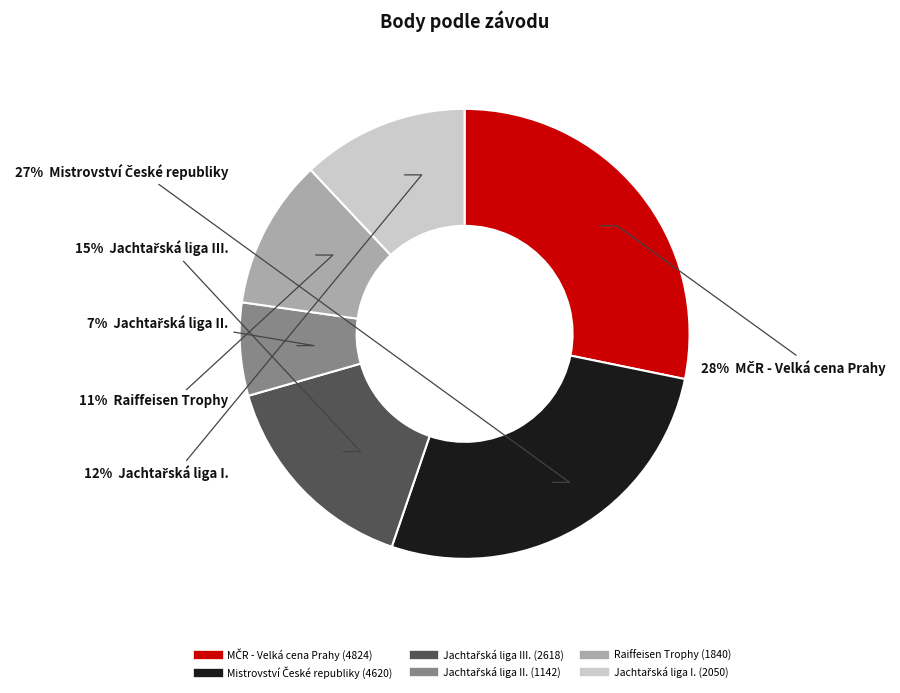

Is there any slice that represents more than half of the pie?

No